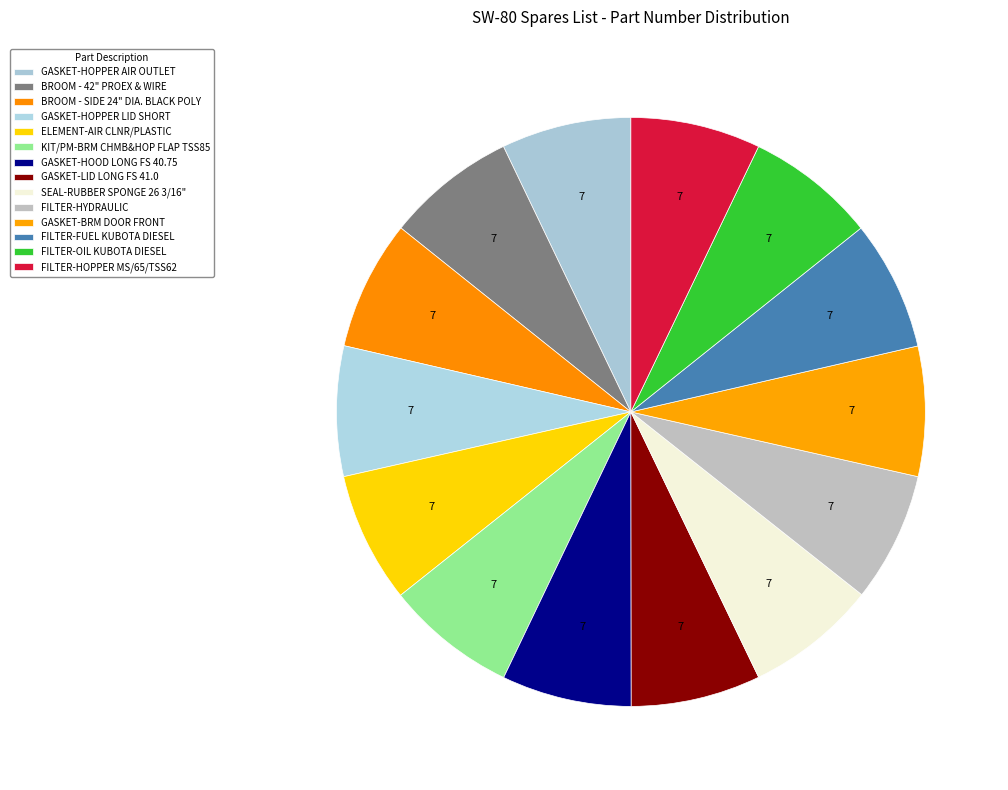

How many slices are in this pie chart?

14